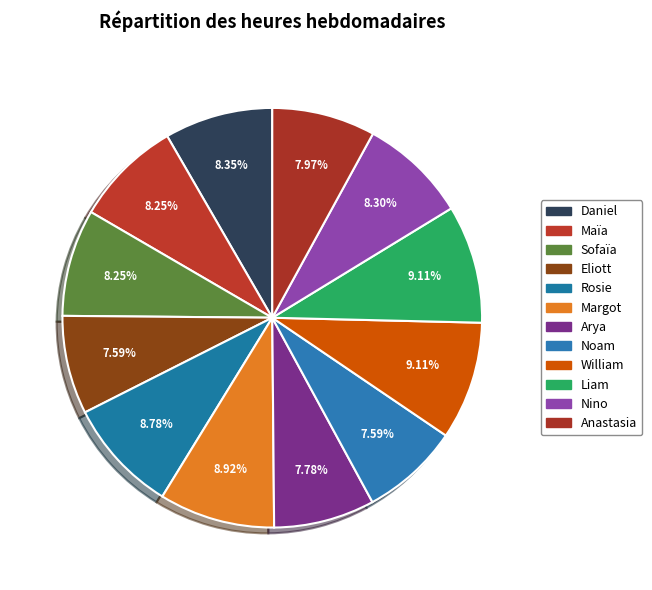

To the nearest percent, what portion does Eliott represent?

8%